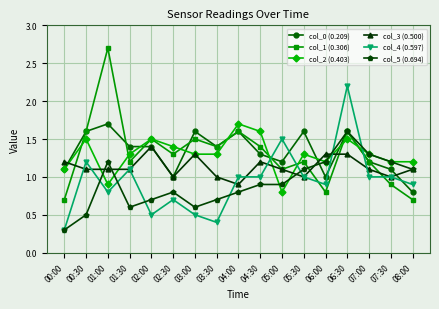

At how many categories does at least one series exceed 0?

17